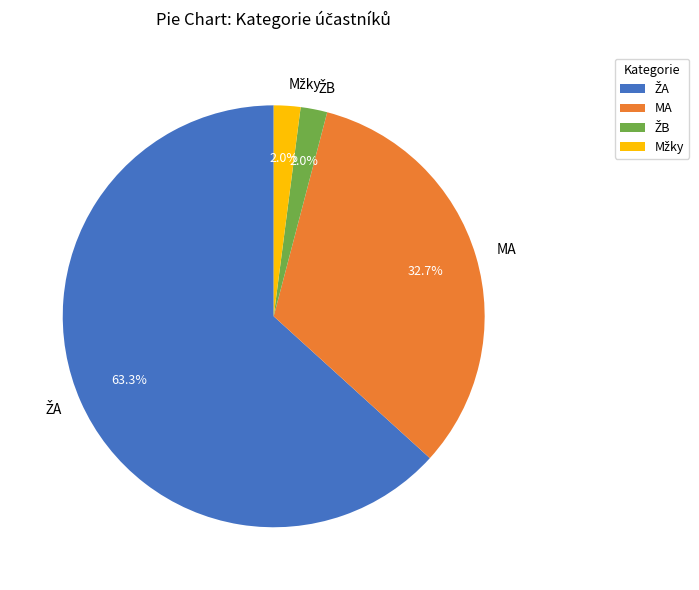

Is there a majority slice in this chart?

Yes